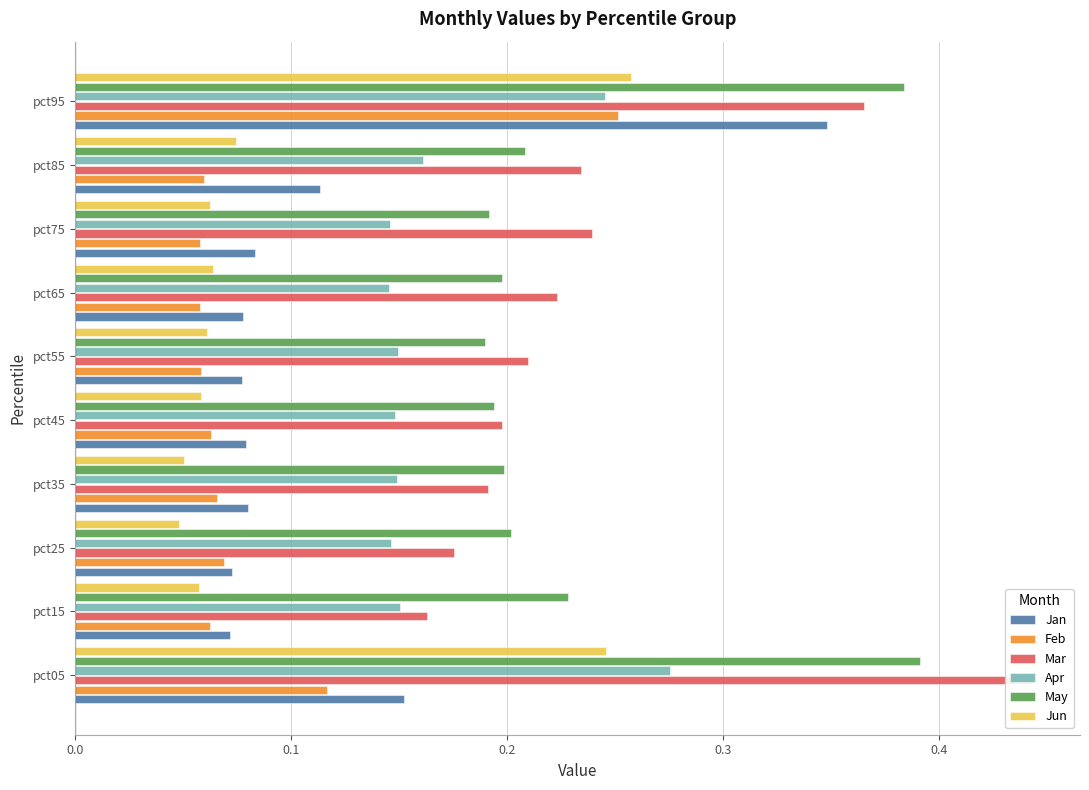

At pct95, list the series in order from largest to smallest.

May, Mar, Jan, Jun, Feb, Apr